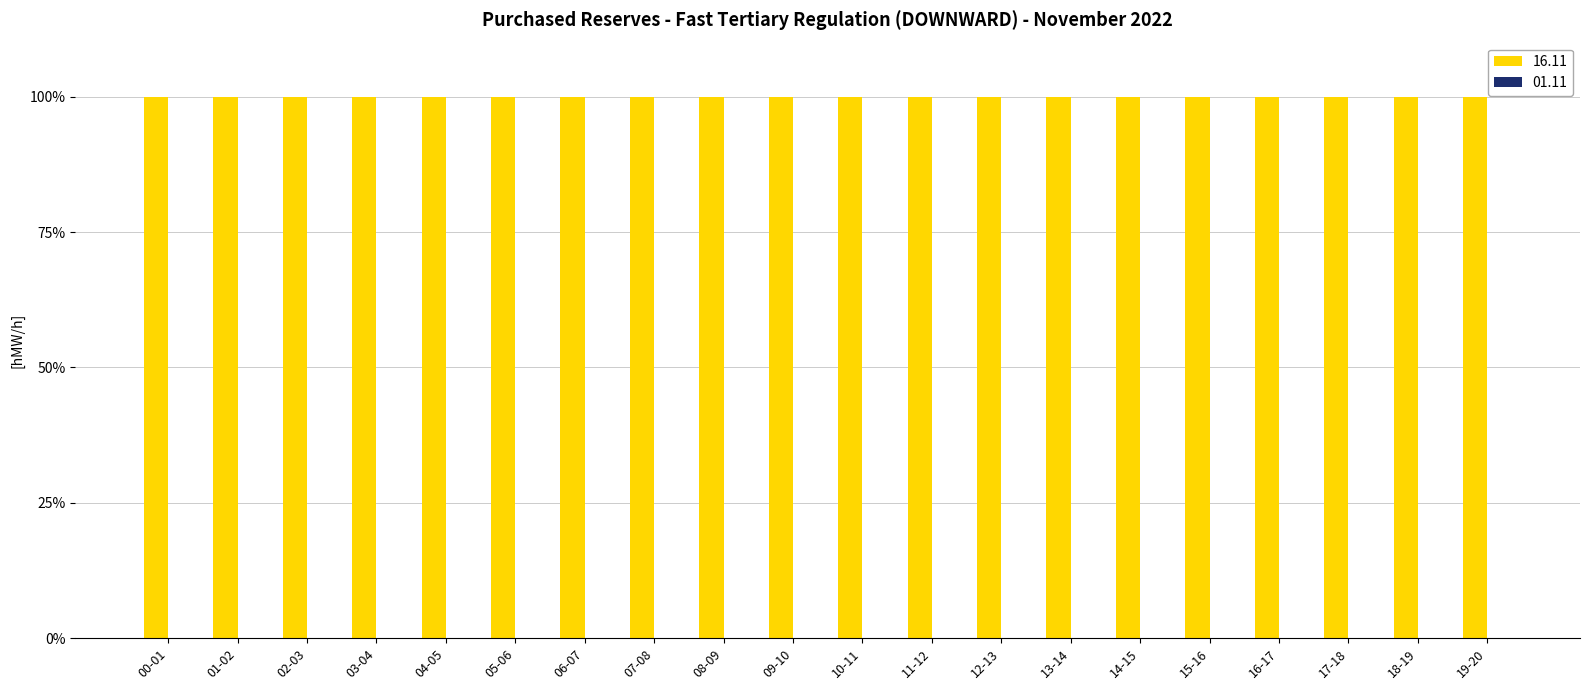

The value of 16.11 at 10-11 is 171. True or false?

False